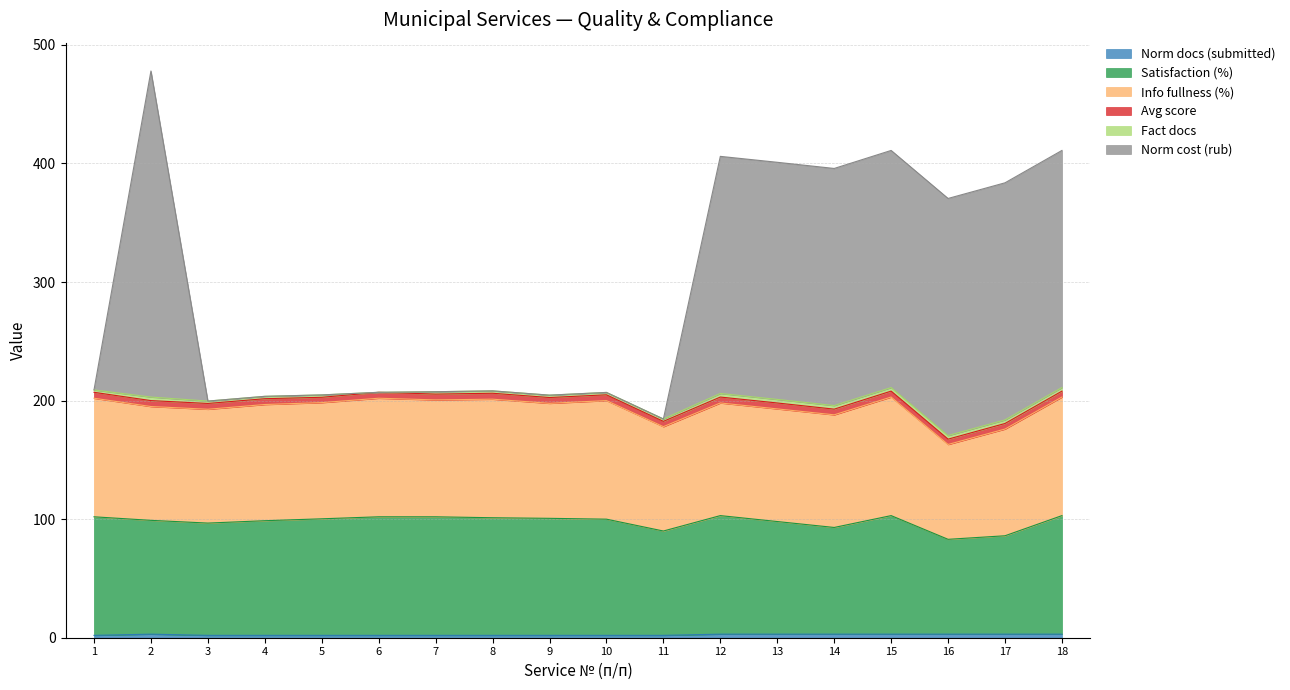

Rank the categories by Satisfaction (%) value from highest to lowest.

12, 15, 18, 1, 6, 7, 8, 9, 5, 10, 2, 4, 13, 3, 14, 11, 17, 16